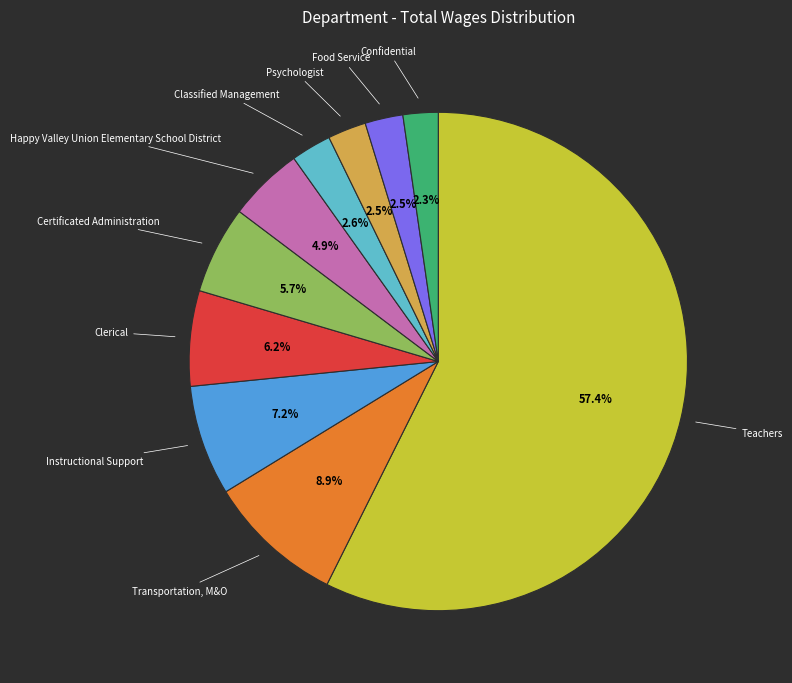

How many segments does this pie chart have?

10